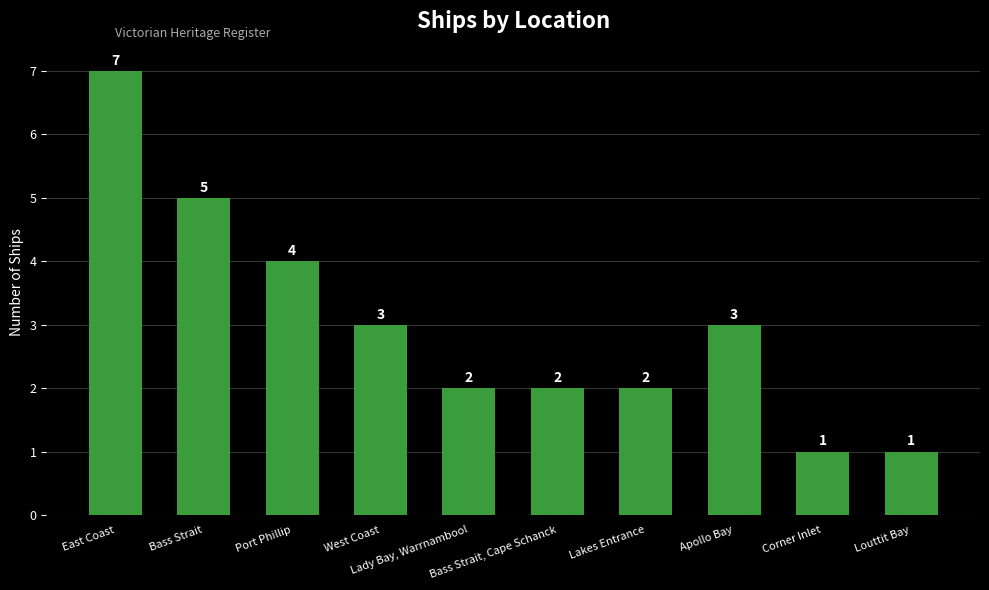

Reading left to right, what are all the values shown in this chart?

7	5	4	3	2	2	2	3	1	1